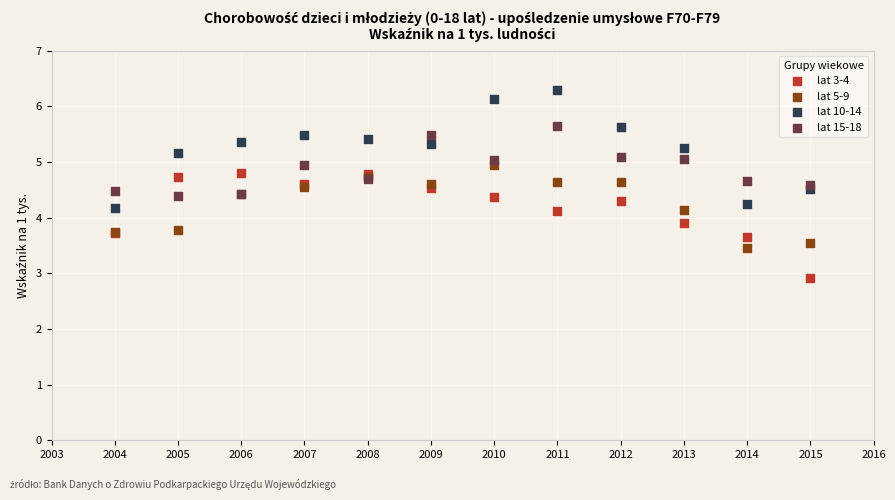

What are all the series names shown in the legend?

lat 3-4, lat 5-9, lat 10-14, lat 15-18